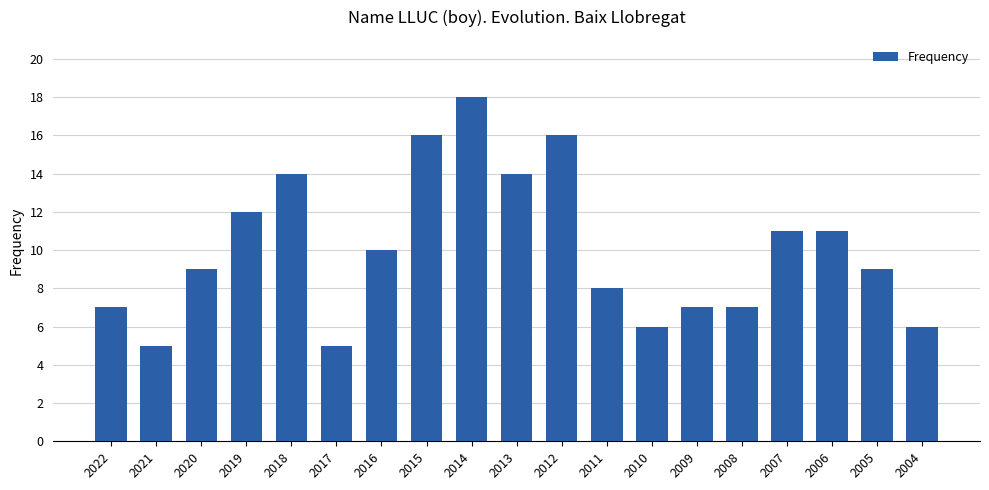

What is the minimum value shown in the chart?

5